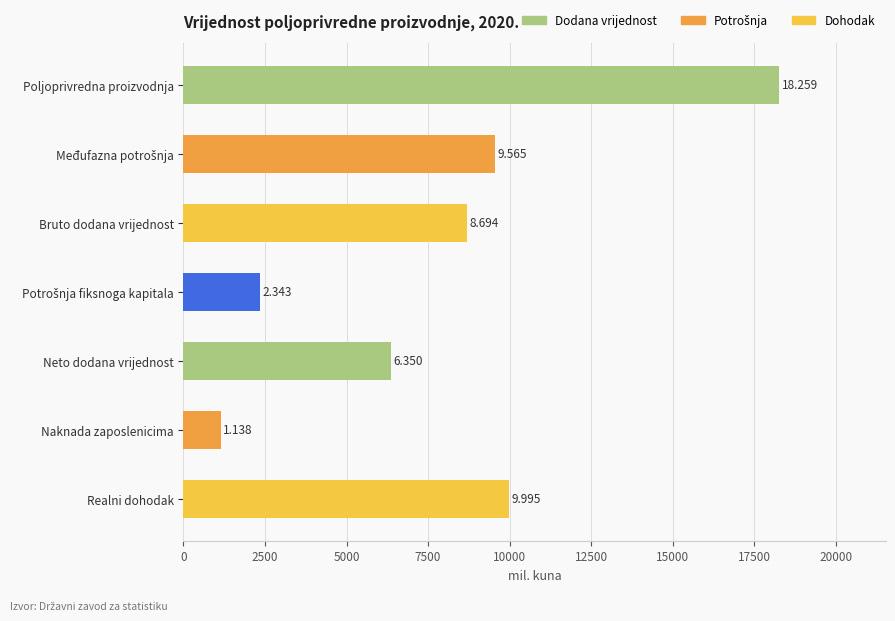

Are the bars horizontal?

Yes